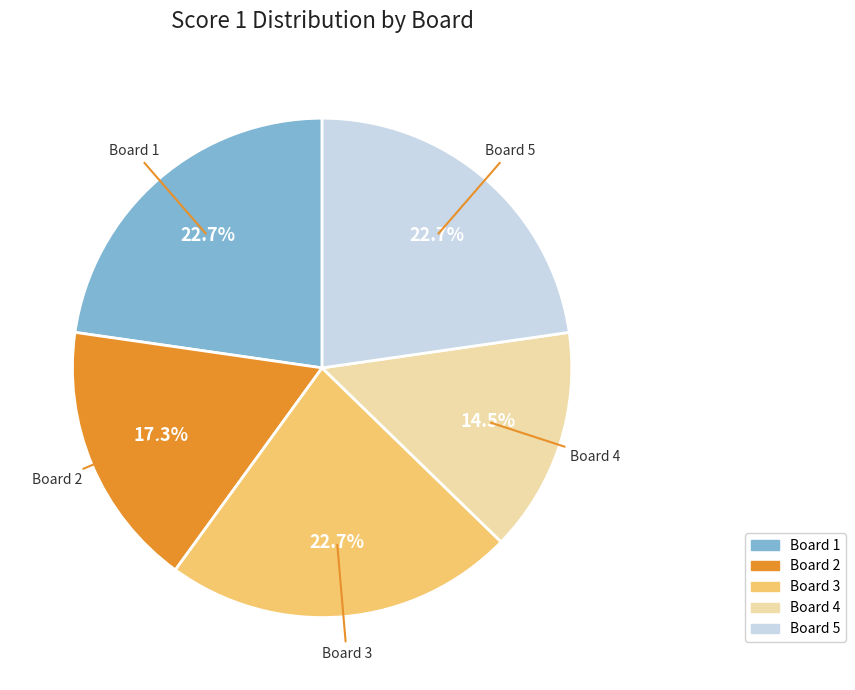

Is there a majority slice in this chart?

No